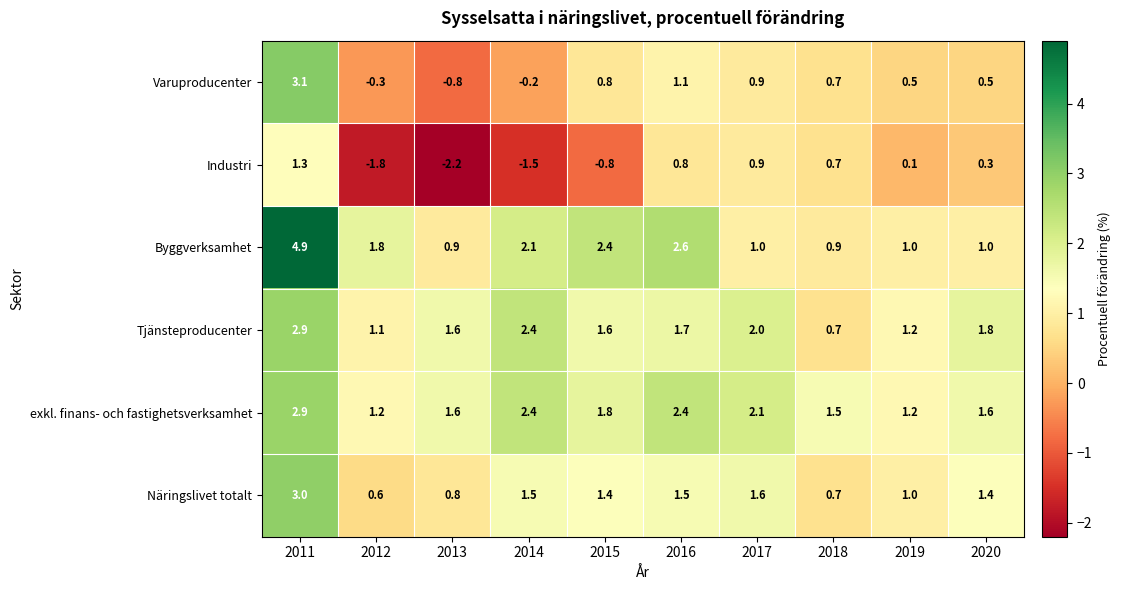

At 2016, list the series in order from largest to smallest.

Byggverksamhet, exkl. finans- och fastighetsverksamhet, Tjänsteproducenter, Näringslivet totalt, Varuproducenter, Industri